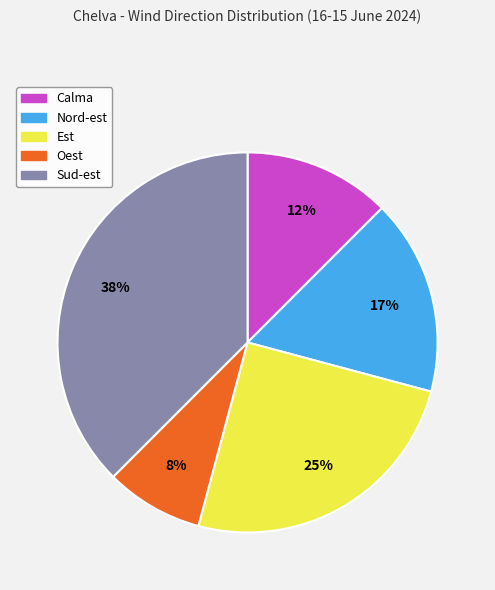

What is the ratio of the value at Calma to the value at Sud-est?

0.3